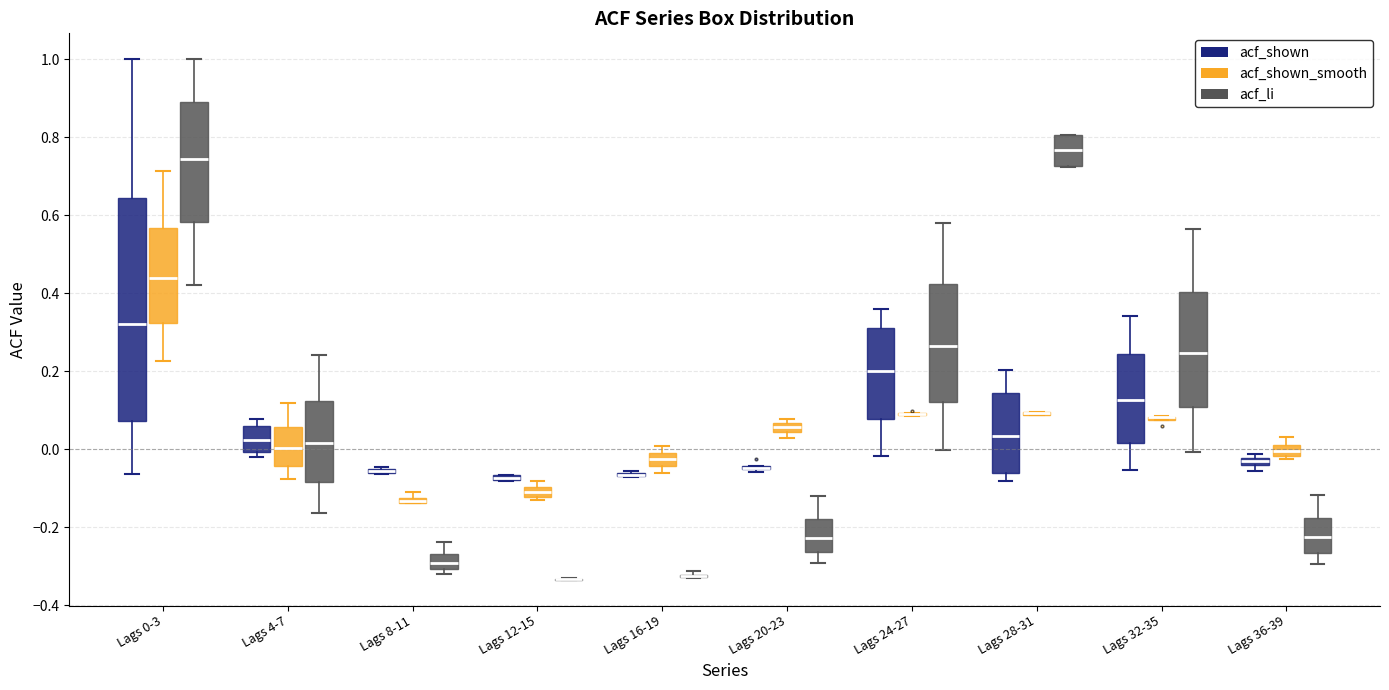

Which box is the tallest, from its lower edge to its upper edge?

Lags 0-3 (acf_shown)